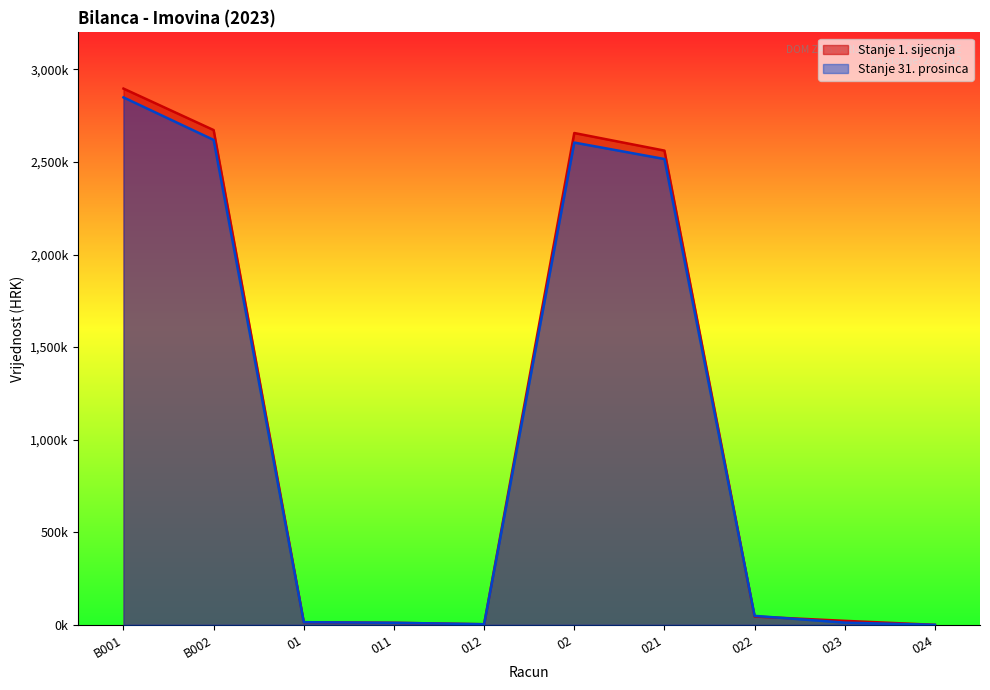

Which label corresponds to the largest value in the chart?

B001